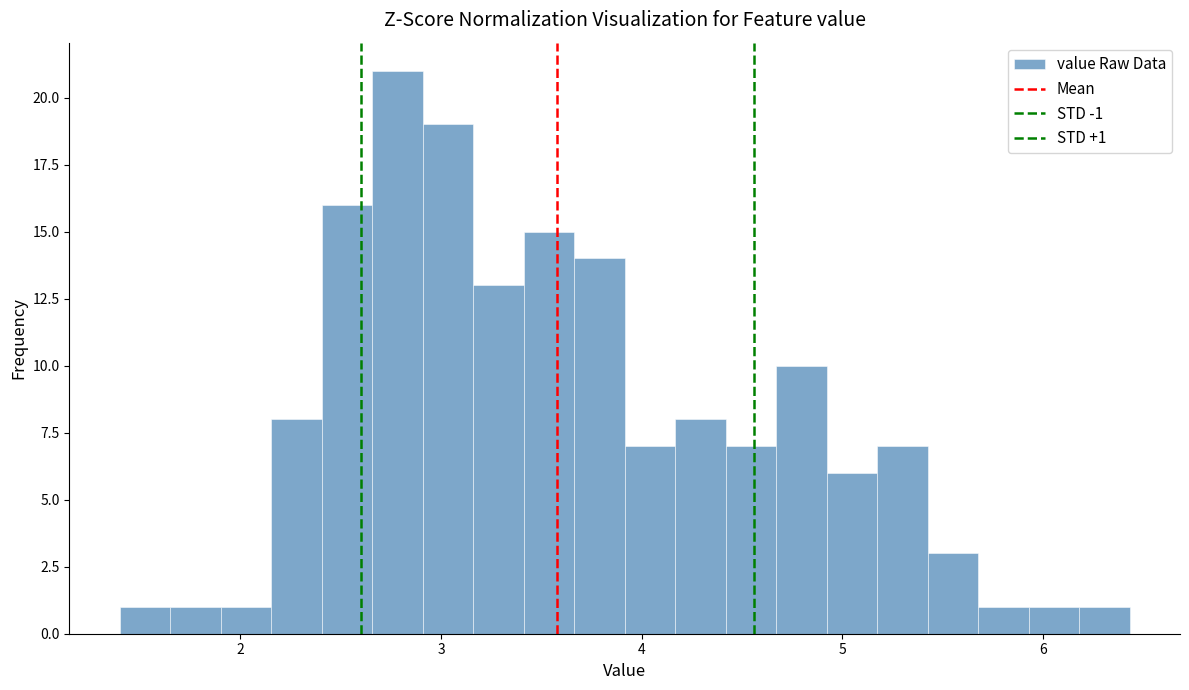

Around what value on the x-axis is the tallest bar? Give the approximate position of its centre, as read against the axis.

2.8